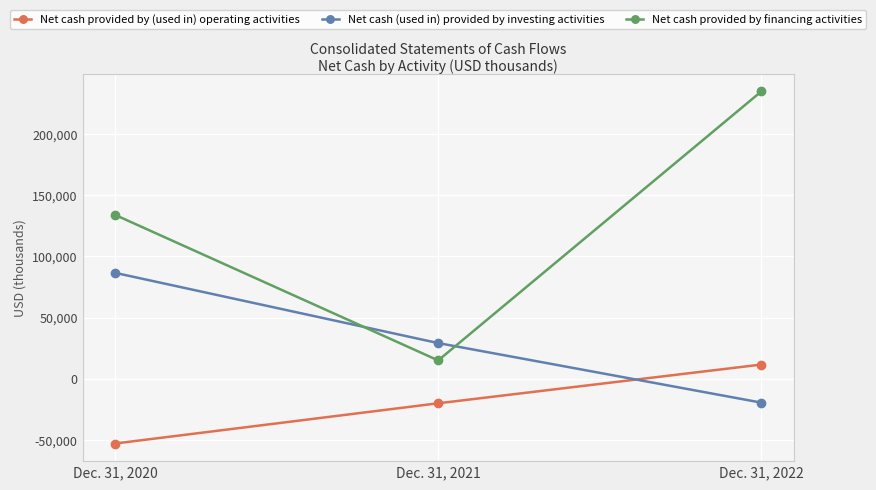

How many values in the Net cash (used in) provided by investing activities series are below 29139?

1